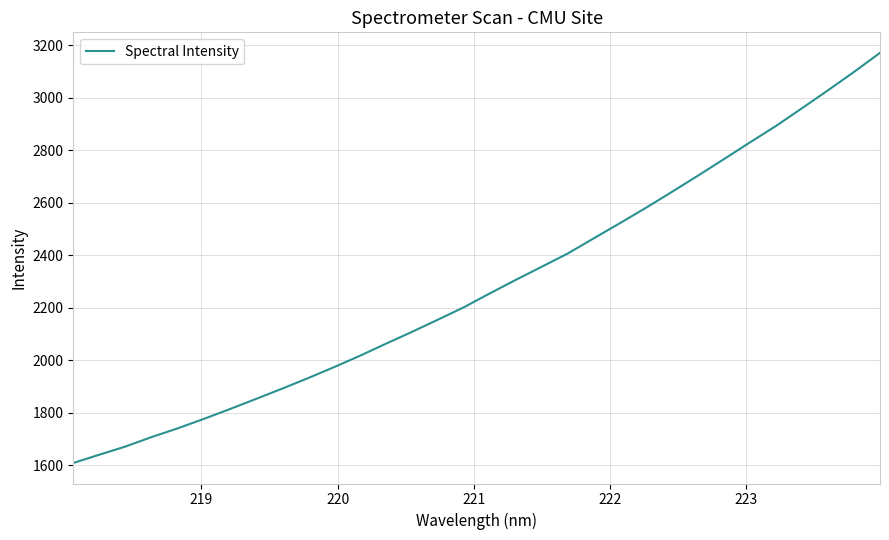

What is the difference between the maximum and minimum values?

1562.8